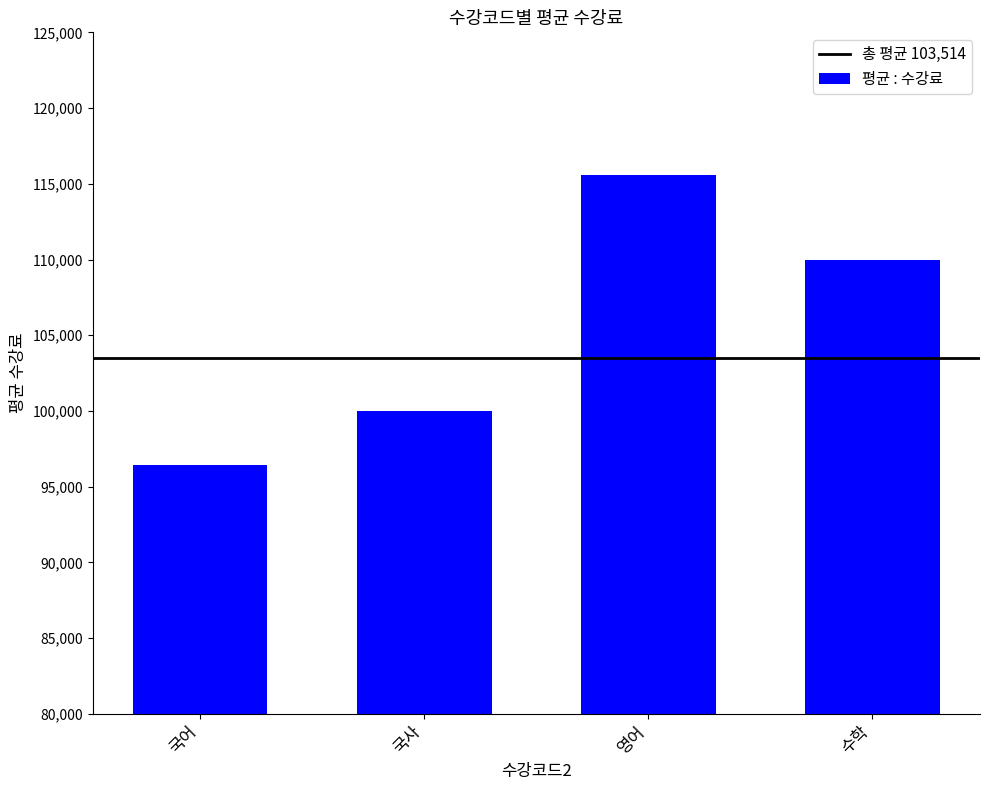

What position from the right is 수학?

1